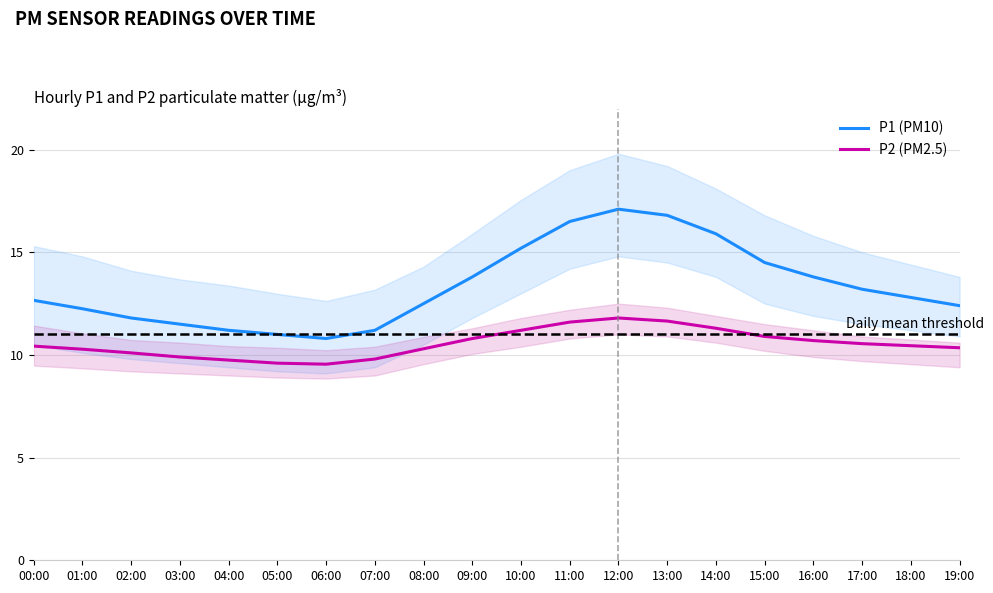

At how many categories does at least one series exceed 12?

14